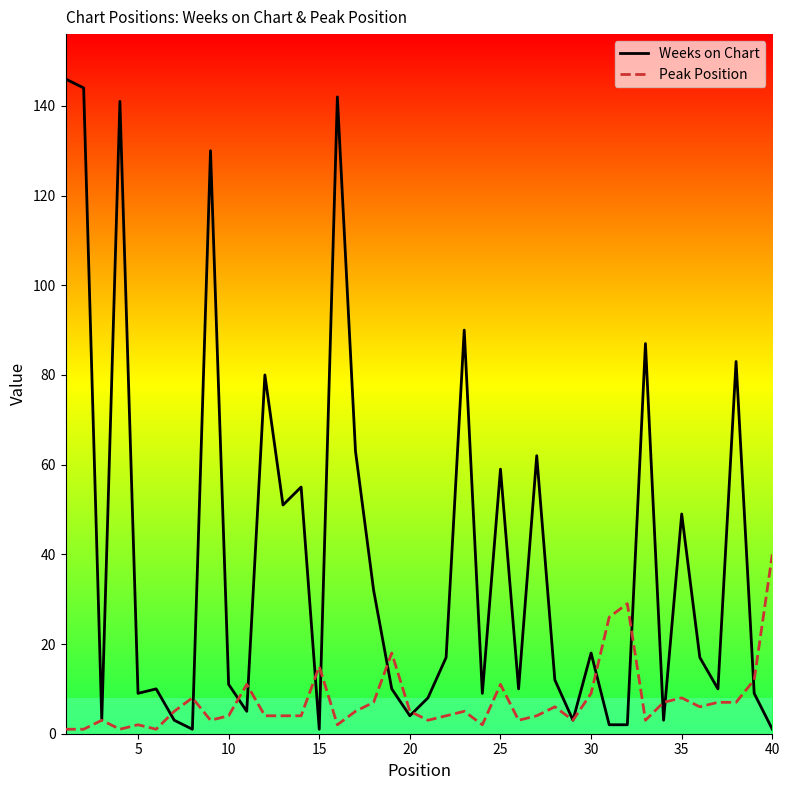

Which series has the largest total across all categories?

Weeks on Chart